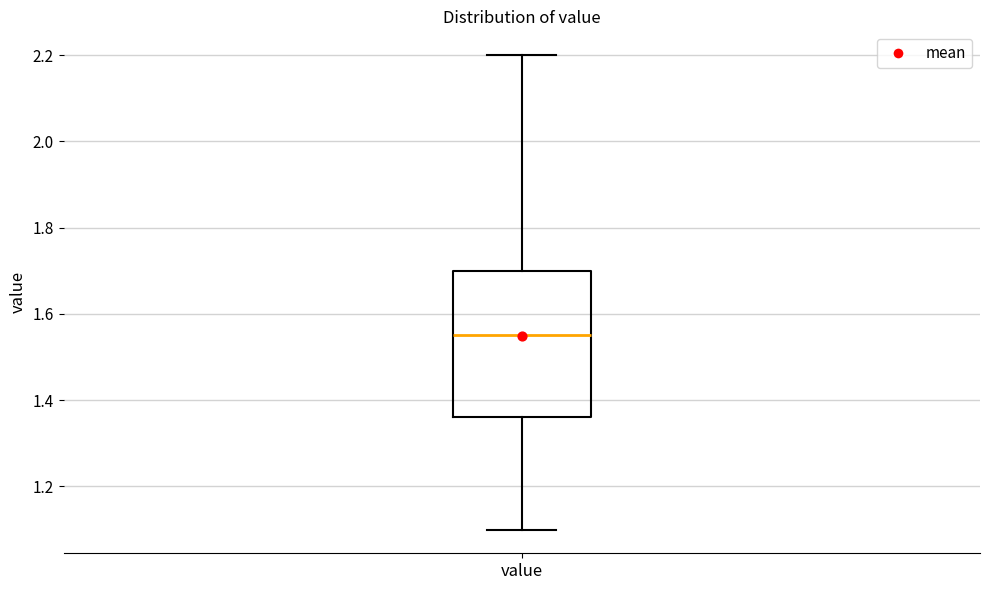

Transcribe this box plot: give where the median line is, the range the box spans, and where the two whiskers end, as read against the y-axis. The values are not printed on the chart, so give them approximately, as read against the axis.

median 1.56, box 1.36 to 1.70, whiskers 1.10 to 2.20